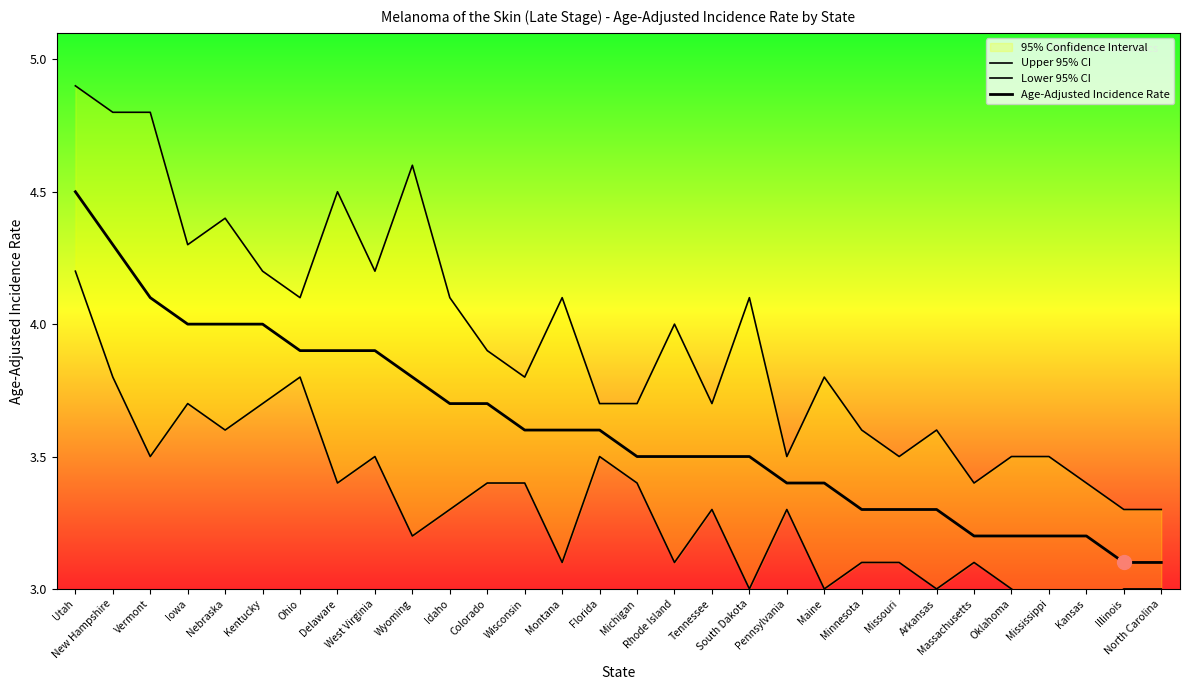

Is it true that Upper 95% CI equals 1.9 at Pennsylvania?

False